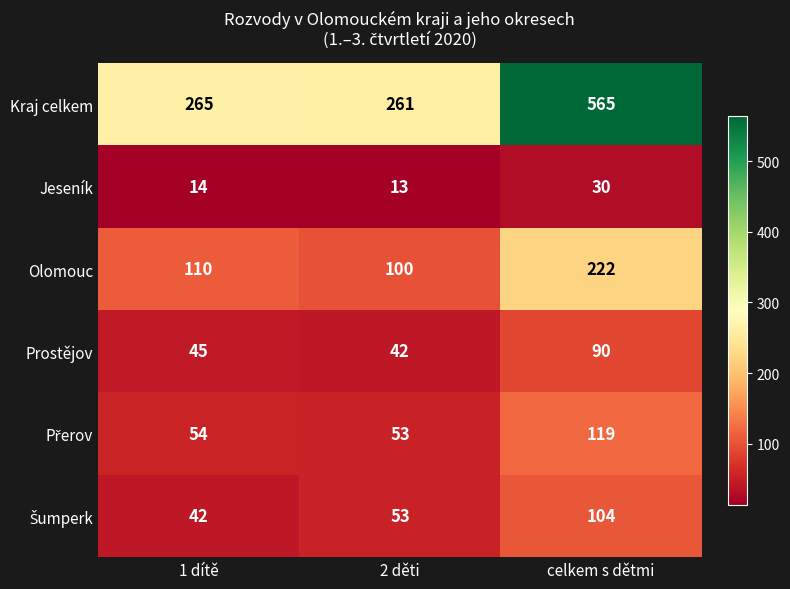

Which series changed the most between 2 děti and celkem s dětmi?

Kraj celkem